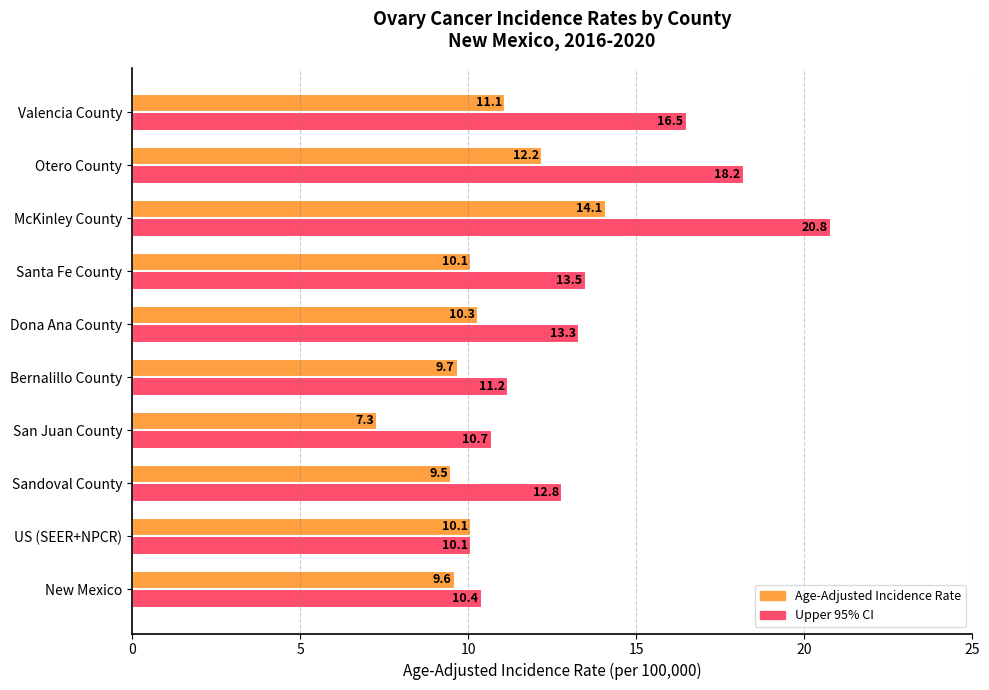

List the series in order of their overall mean, highest first.

Upper 95% CI, Age-Adjusted Incidence Rate